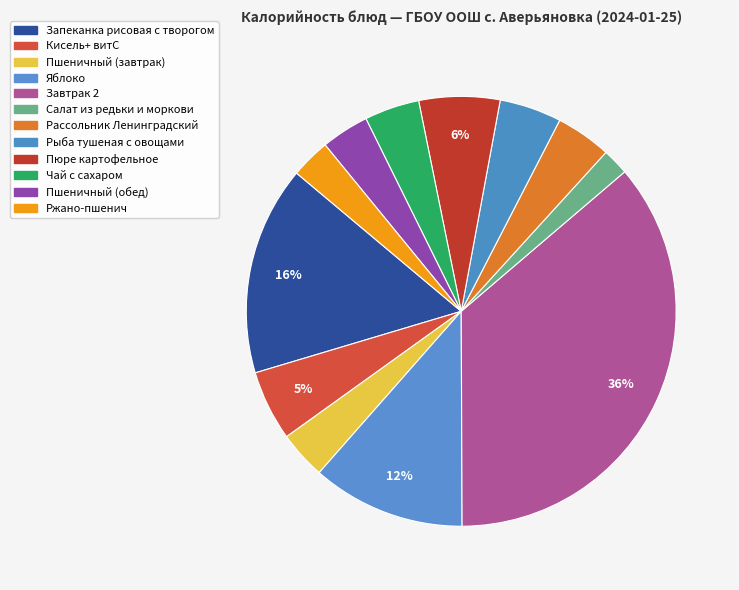

Does Пшеничный (обед) represent more than half of the total?

No